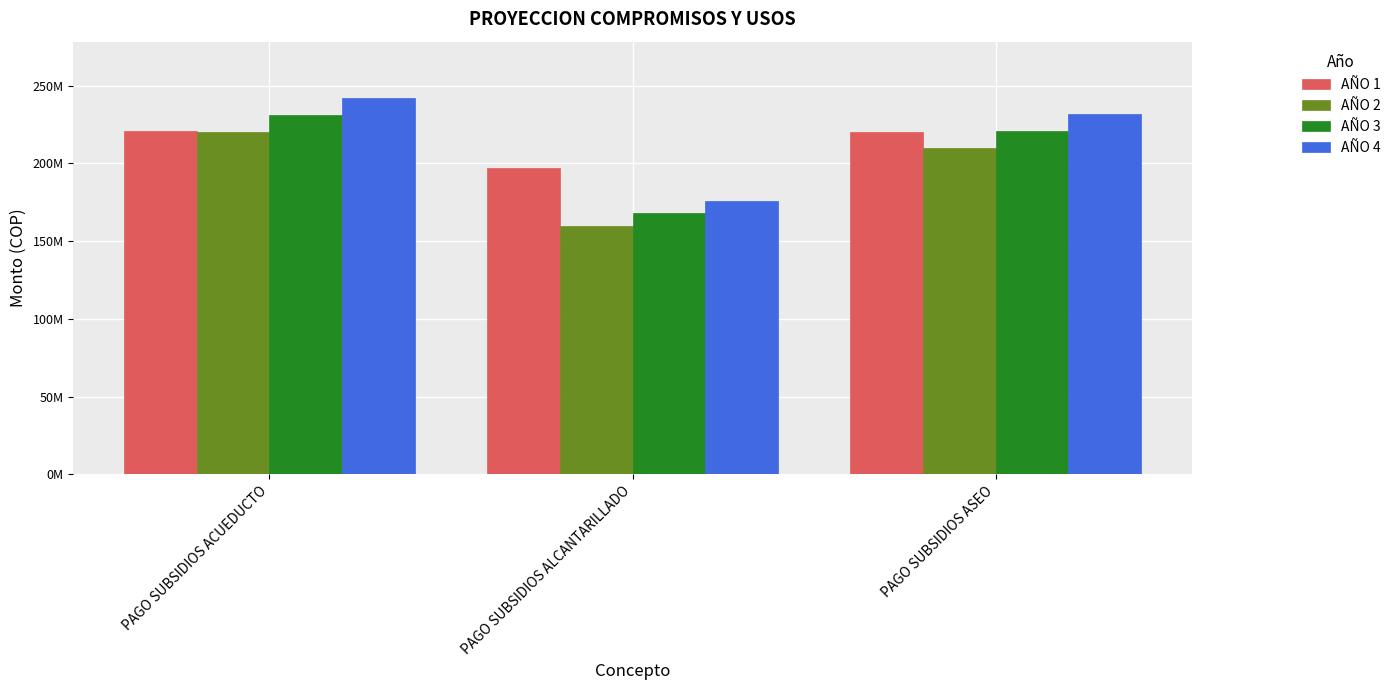

Does the chart contain any negative values?

No